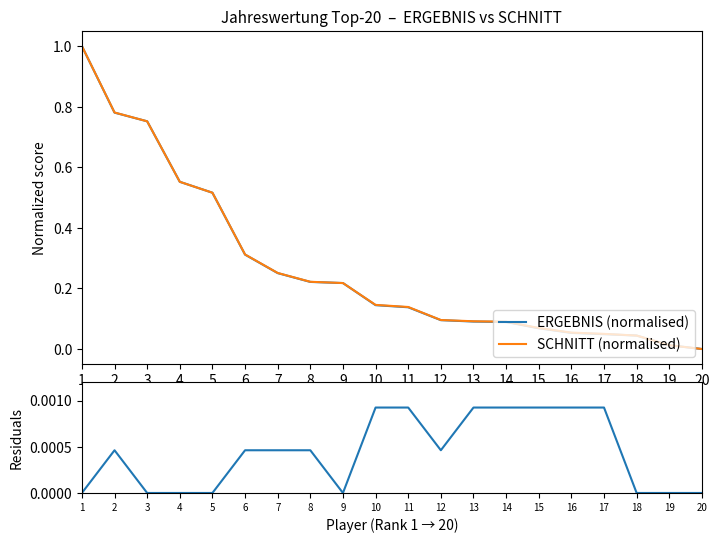

True or false: Abs. difference has a value of 0.0 at 8.

True